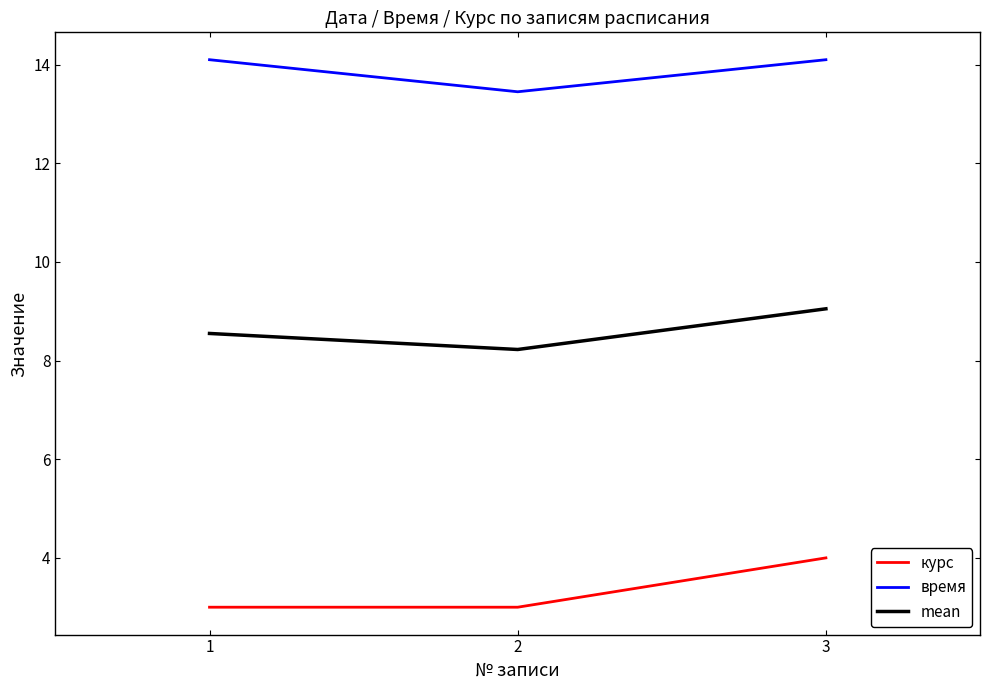

How many categories are shown in the chart?

3